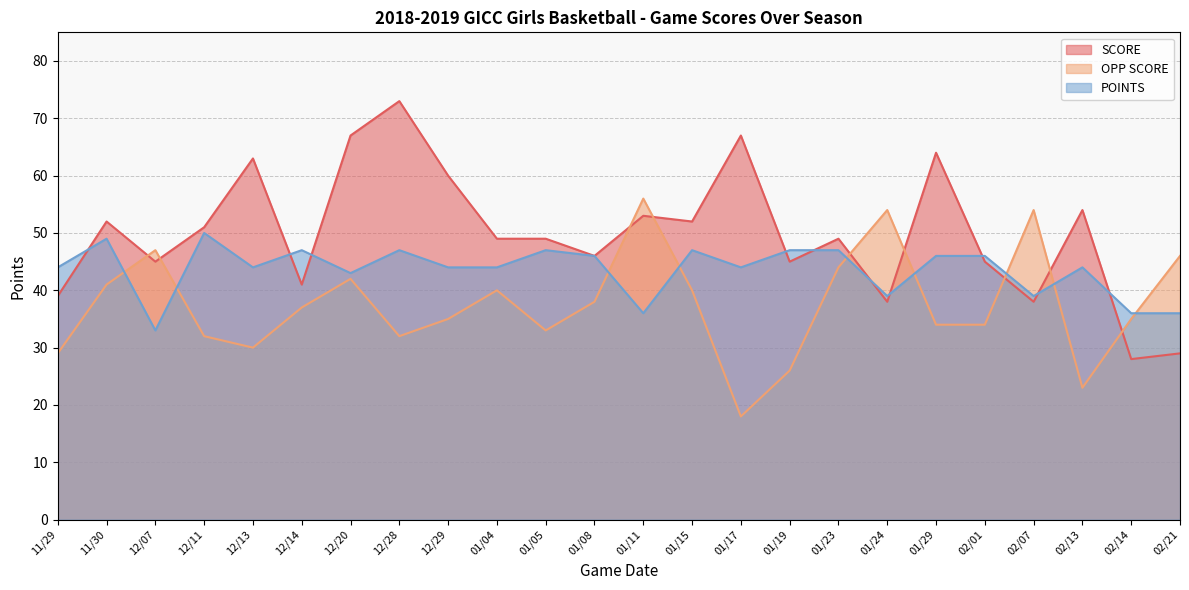

Which has a higher value, 02/01 or 12/29?

12/29